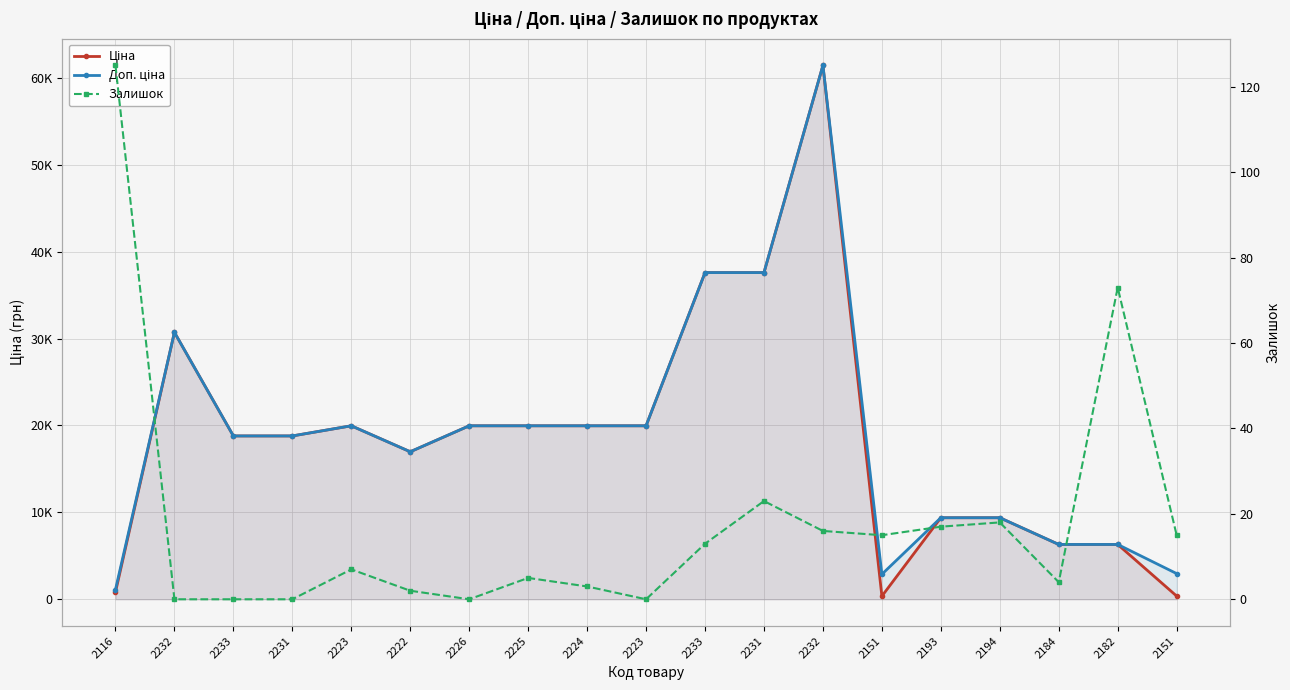

Where is the first local minimum for Доп. ціна?

2222